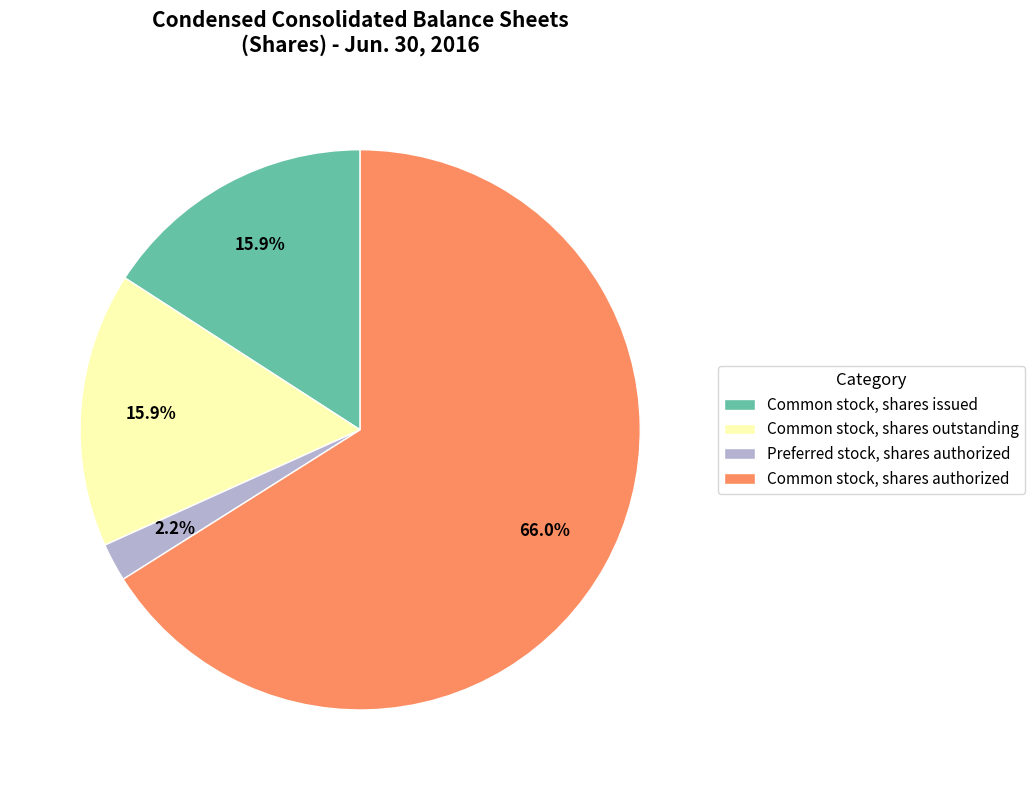

How many slices are in this pie chart?

4